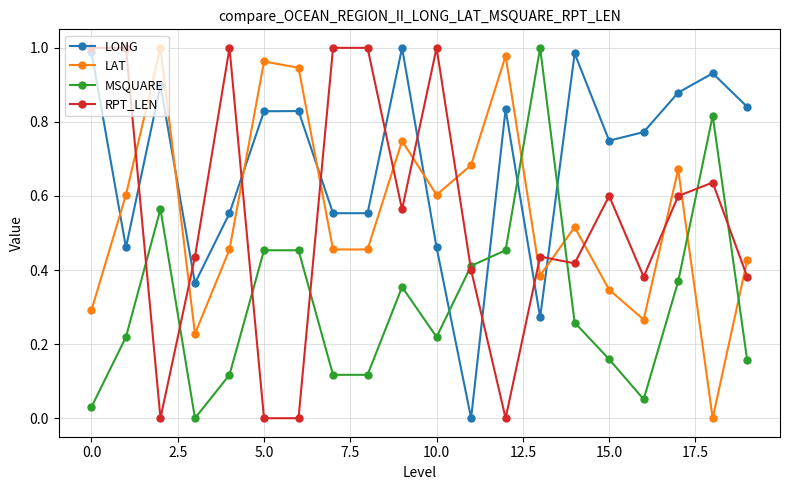

True or false: MSQUARE and LAT intersect in this chart.

True